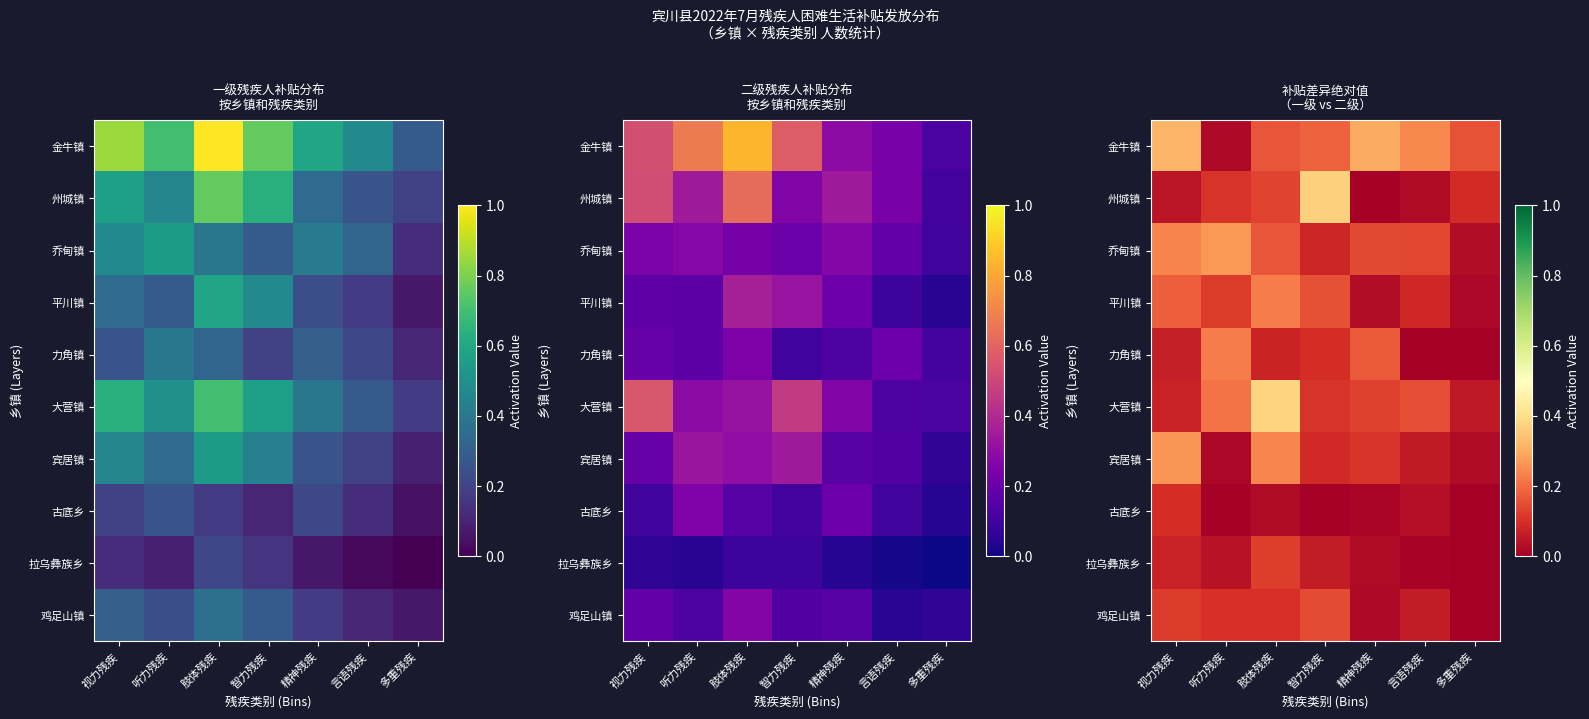

What is the difference between the highest and lowest values at 多重残疾?

0.2